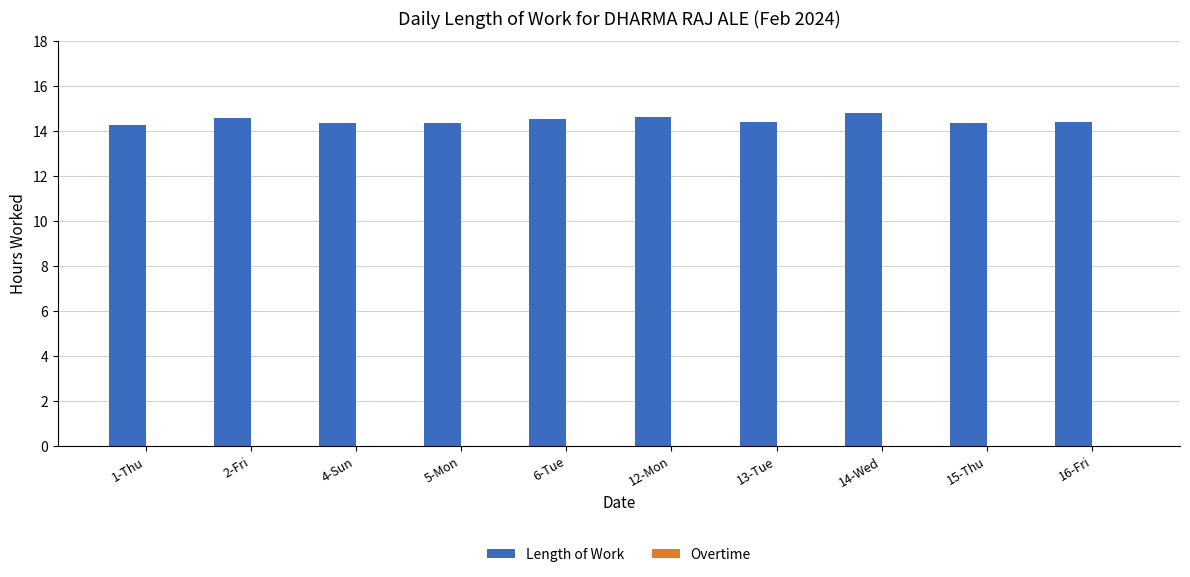

What is the label of the 2nd bar from the left?

2-Fri